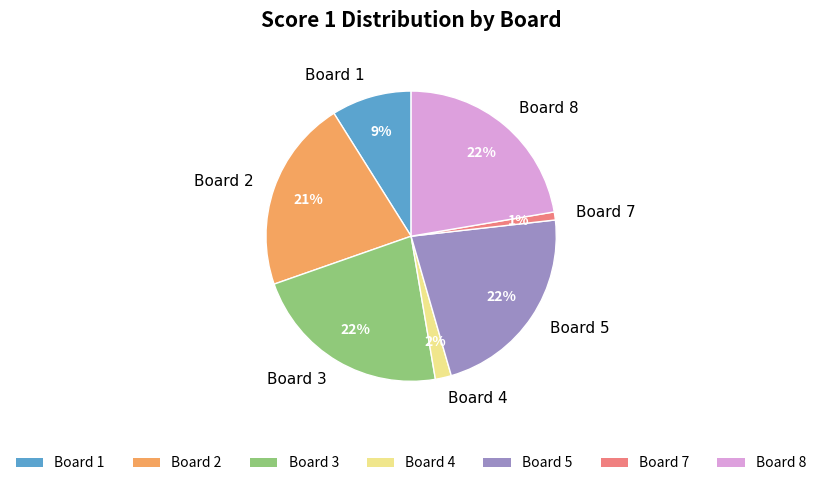

To the nearest percent, what portion does Board 1 represent?

9%